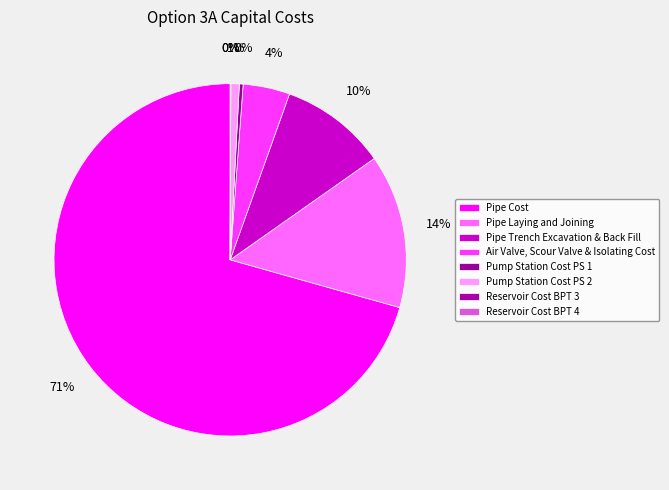

Which has a higher value, Pipe Trench Excavation & Back Fill or Pump Station Cost PS 2?

Pipe Trench Excavation & Back Fill